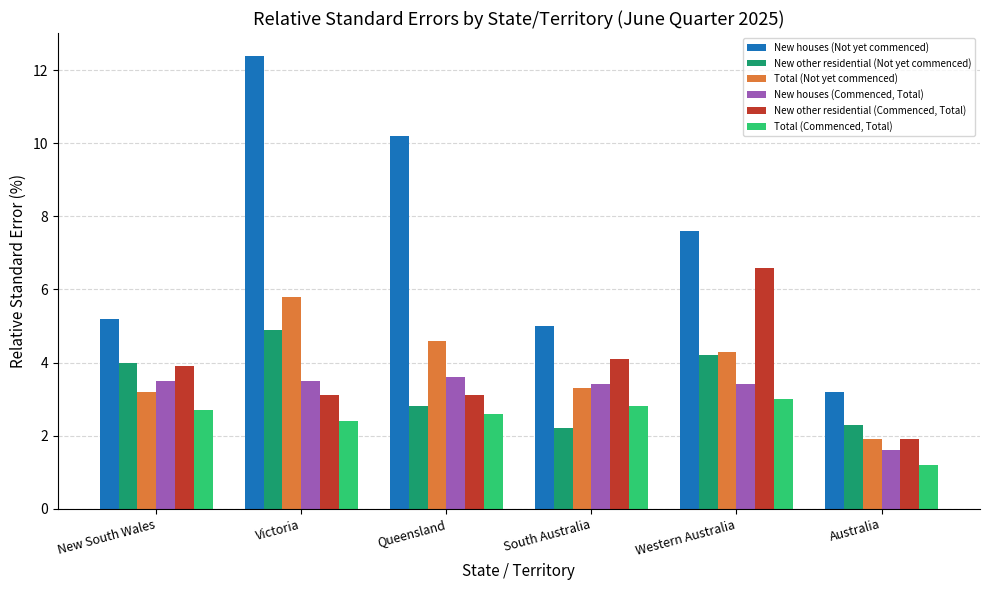

What is the label of the 3rd bar from the left?

Queensland